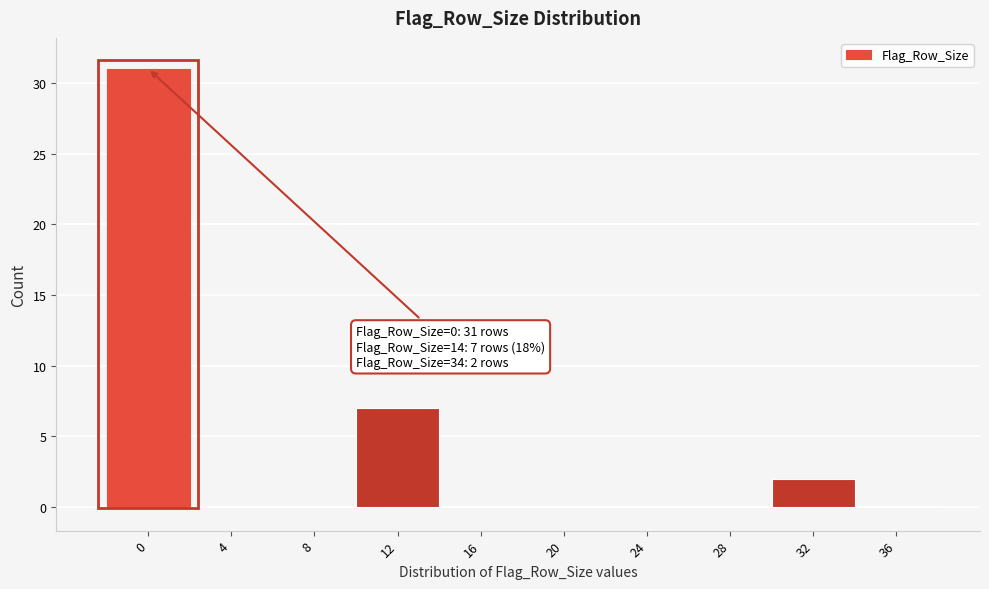

Reading left to right, extract all data points from this chart.

0=31	4=0	8=0	12=7	16=0	20=0	24=0	28=0	32=2	36=0